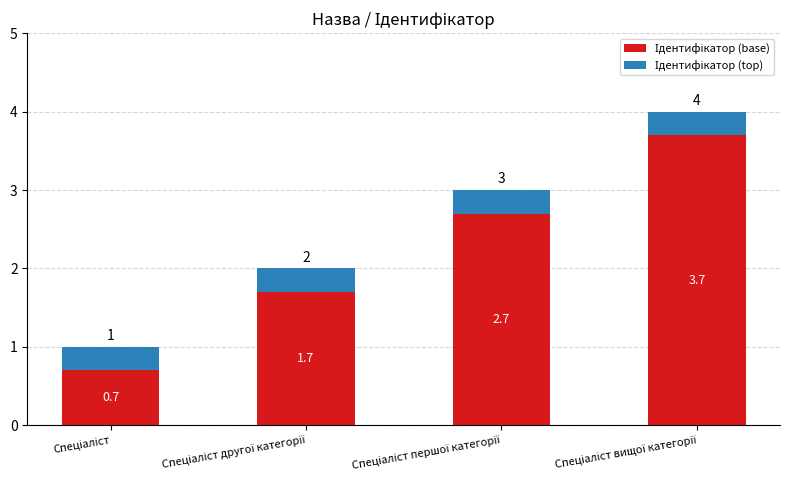

How many bars are there in total?

4